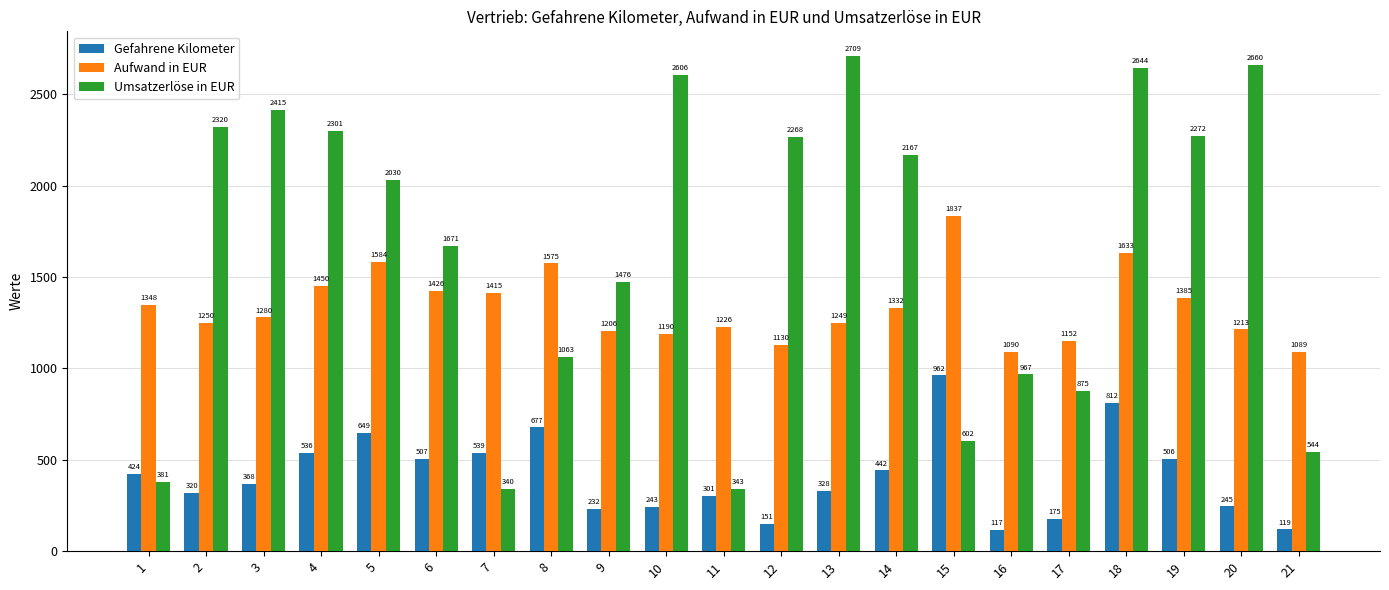

Rank the series by their average value, from highest to lowest.

Umsatzerlöse in EUR, Aufwand in EUR, Gefahrene Kilometer